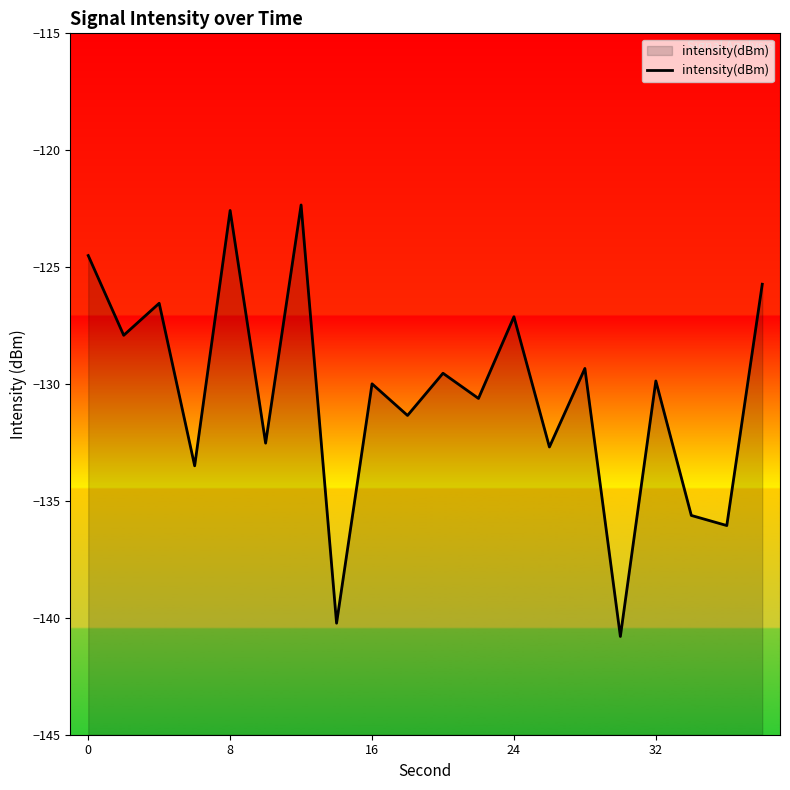

What is the minimum value shown in the chart?

-140.8